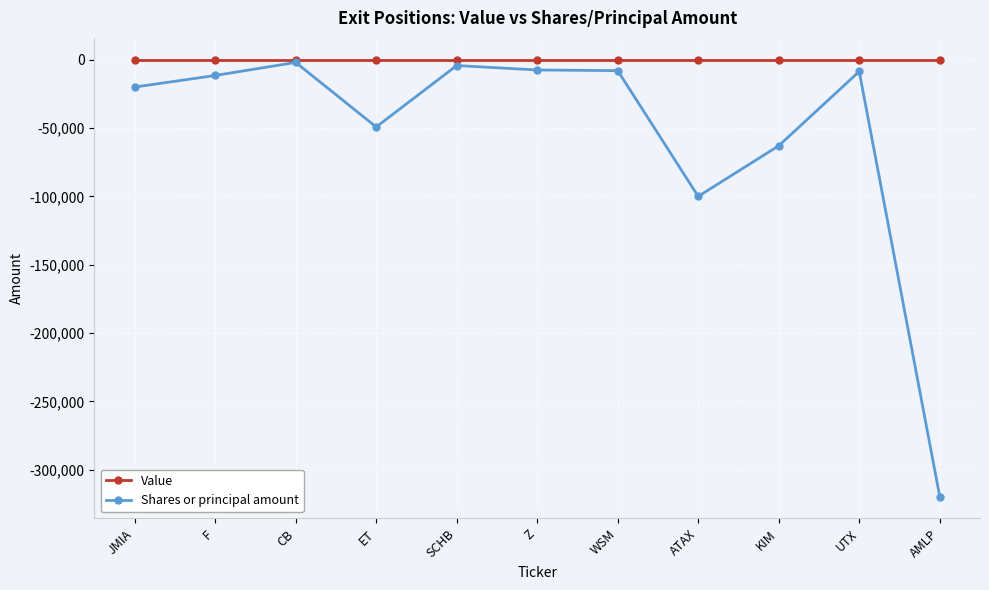

At JMIA, list the series in order from largest to smallest.

Value, Shares or principal amount